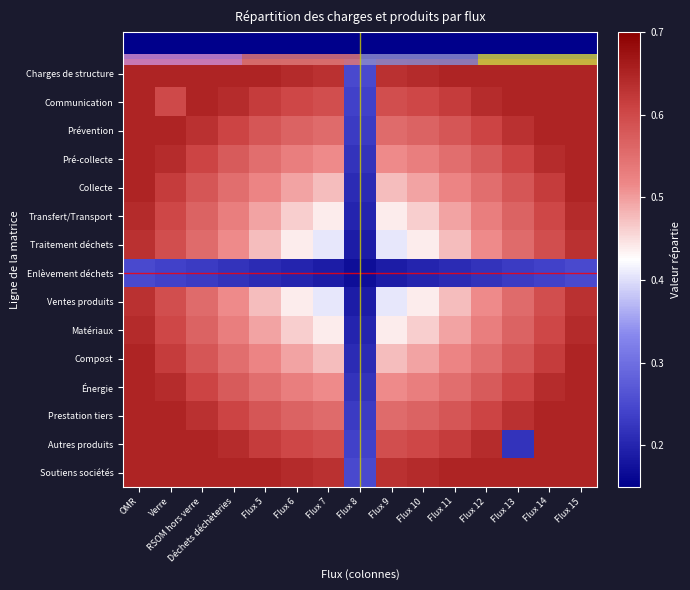

How many series are shown in this chart?

15